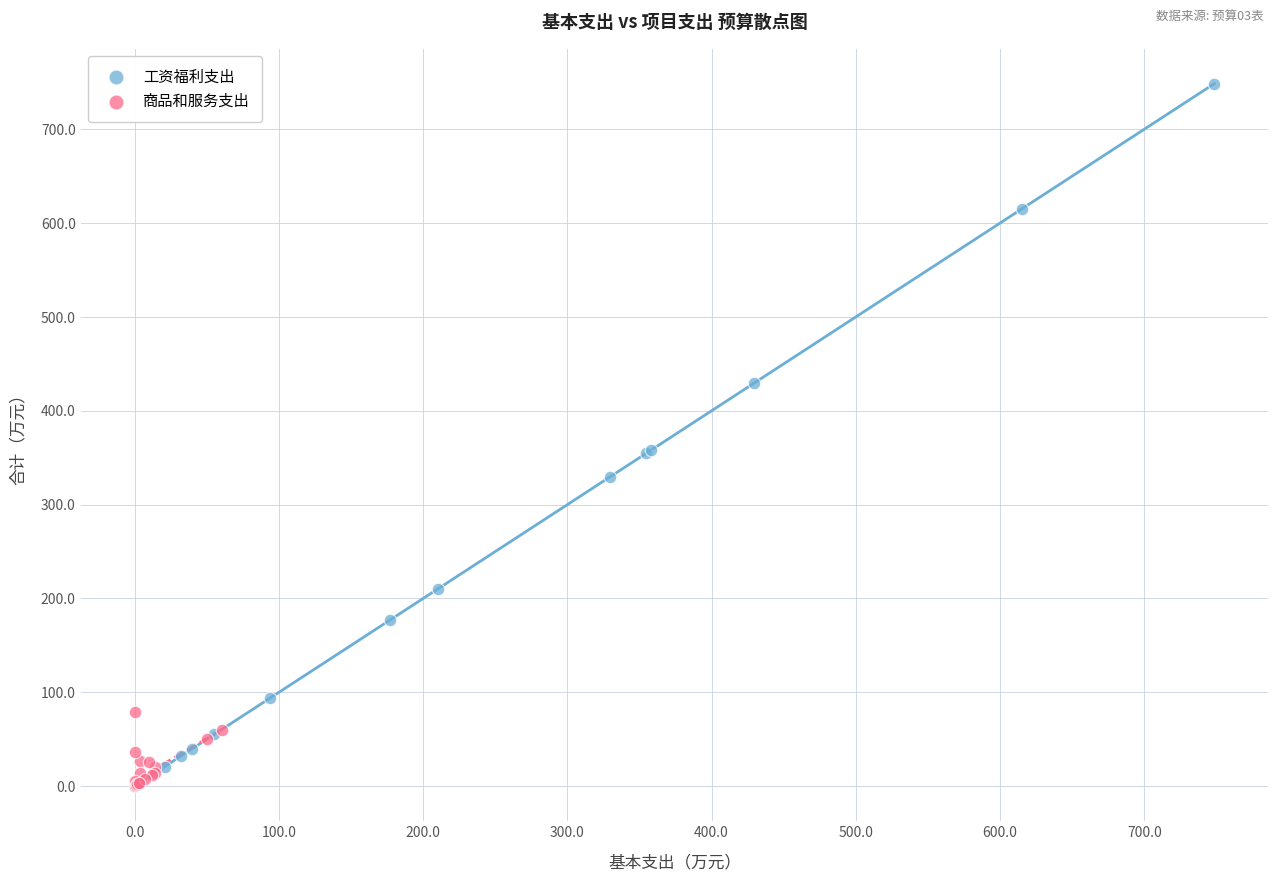

Which series contains the highest Y value?

工资福利支出